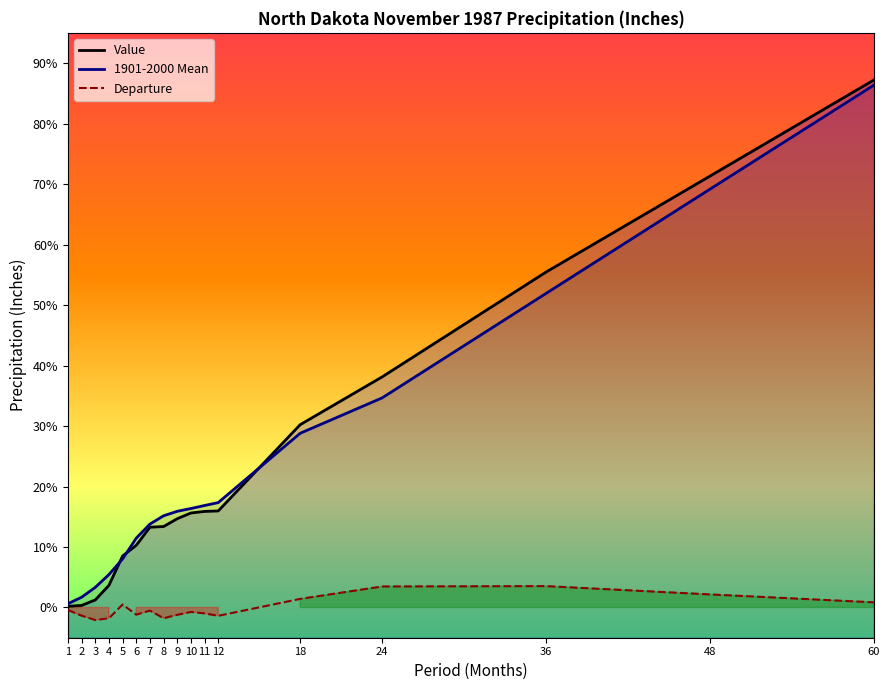

Does the chart display data point markers on the line(s)?

No